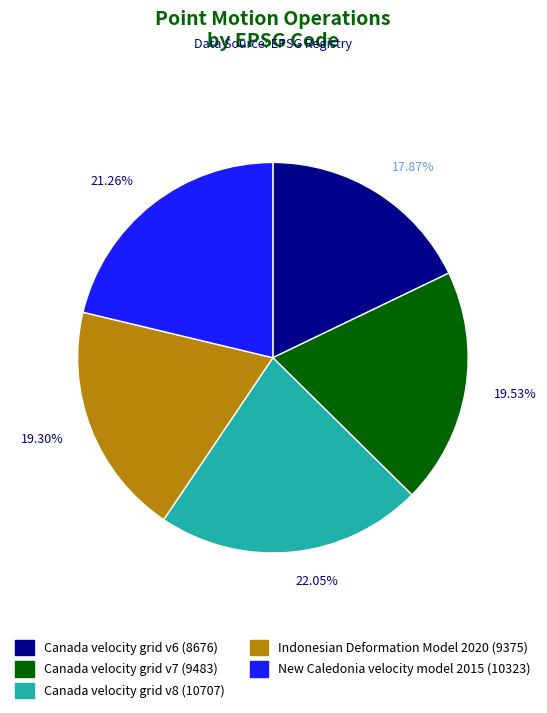

Count the number of slices in the pie.

5